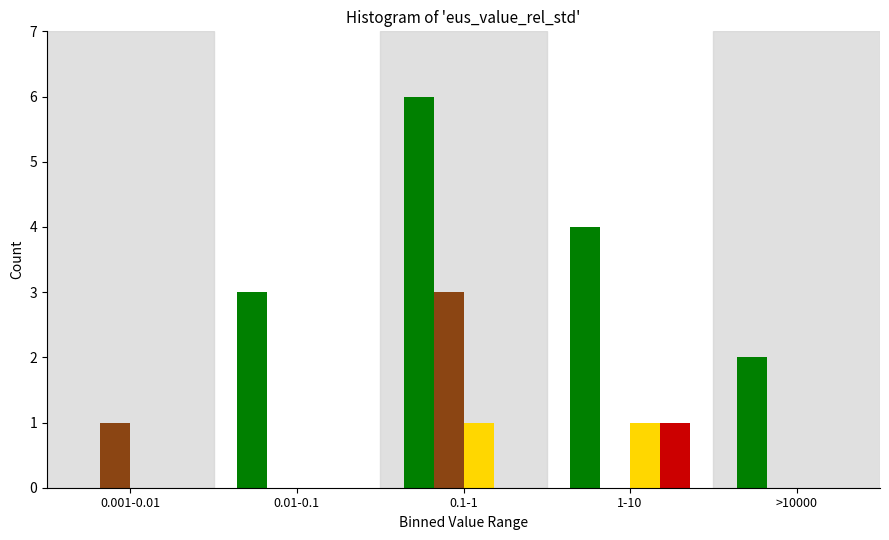

At which category is the sum across all series the highest?

0.1-1